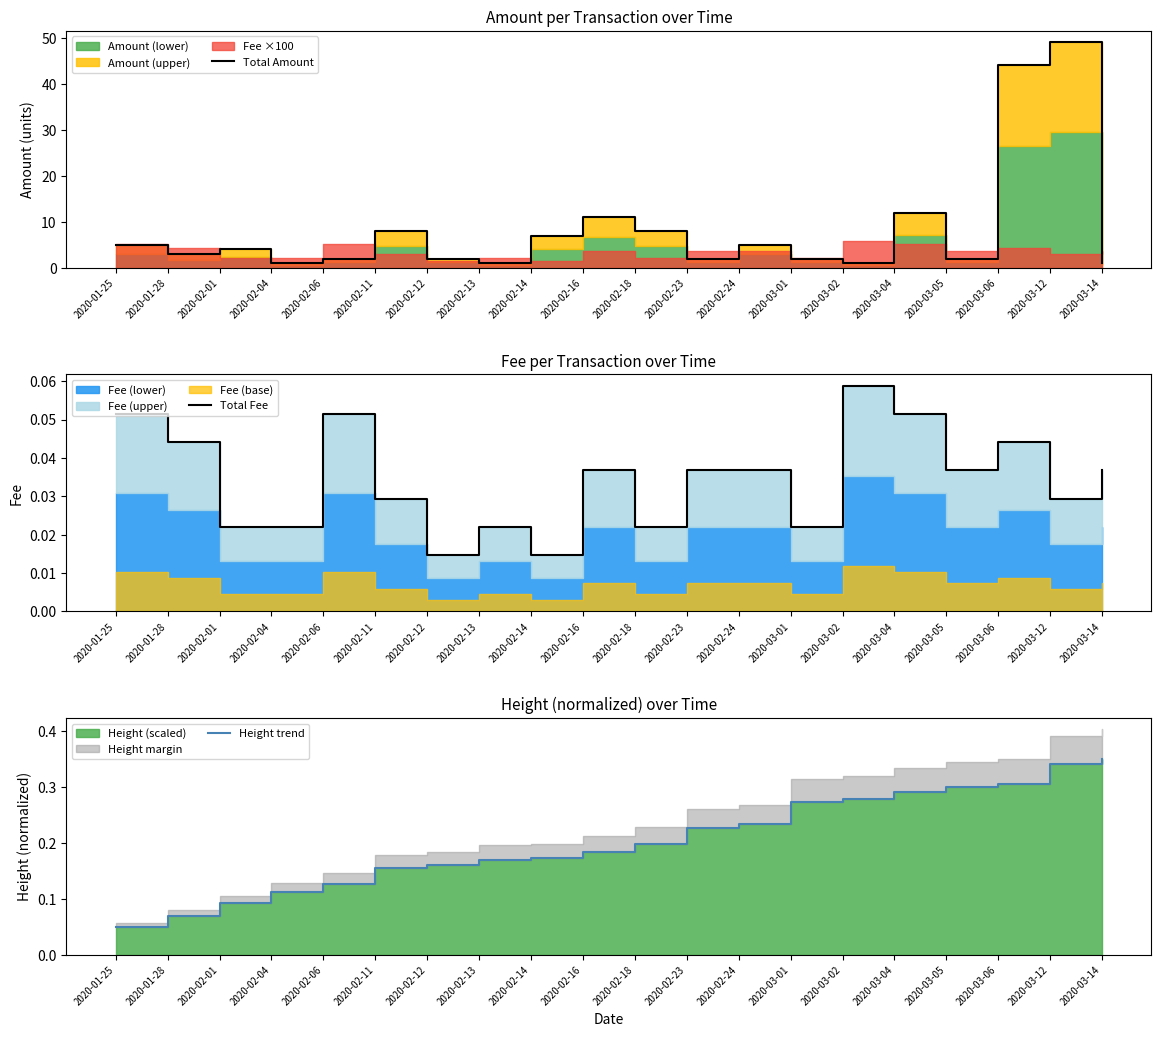

Rank the series at 2020-02-18 from lowest to highest value.

Total Fee, Height trend, Total Amount